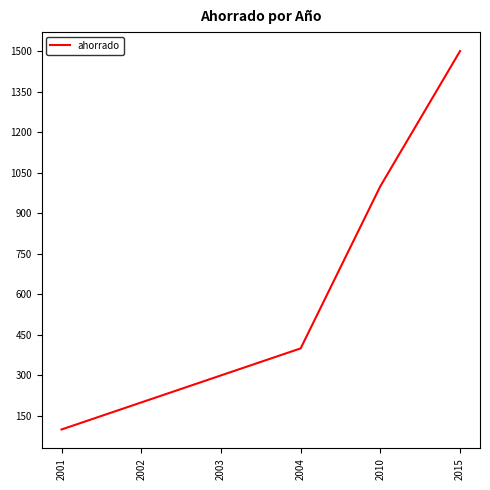

What is the change in value from 2001 to 2015?

+1400